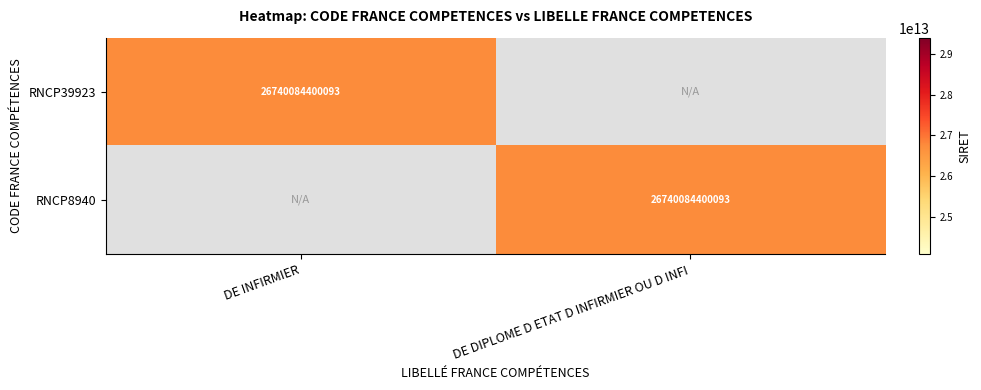

The RNCP8940 series shows 46100840244668 at DE DIPLOME D ETAT D INFIRMIER OU D INFI. True or false?

False